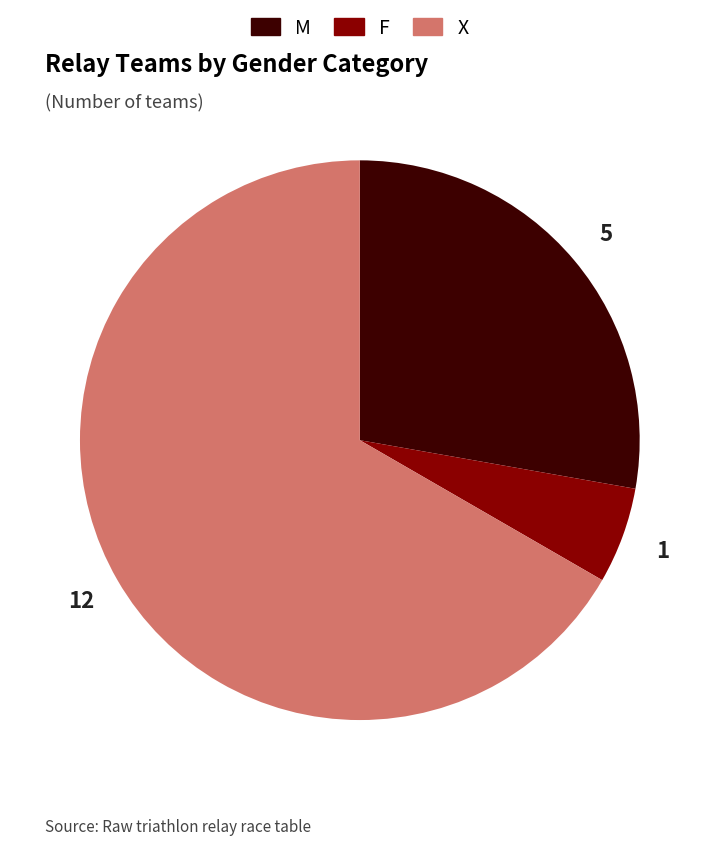

How many slices are in this pie chart?

3